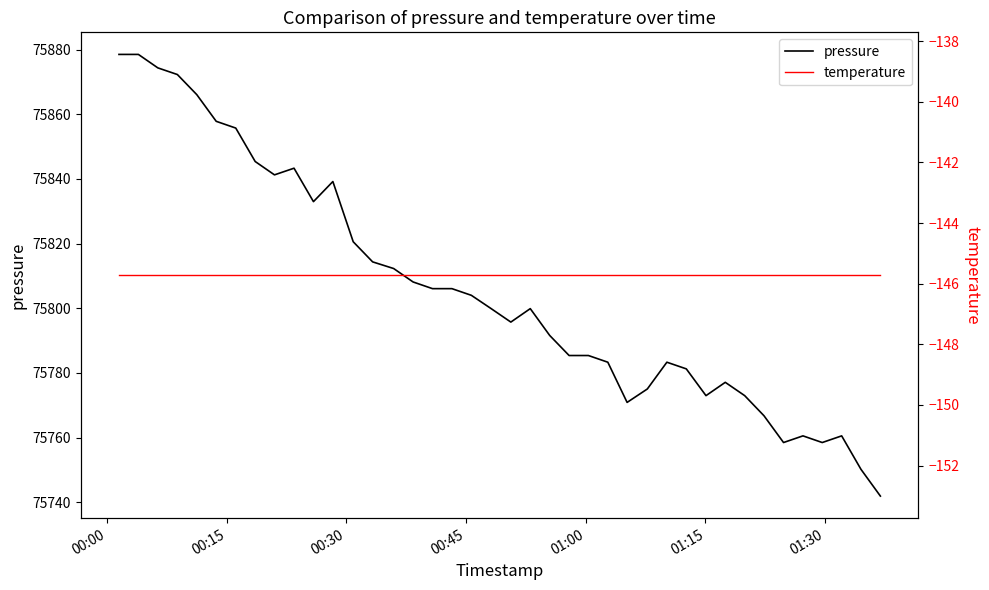

What is the maximum value for pressure?

75878.5